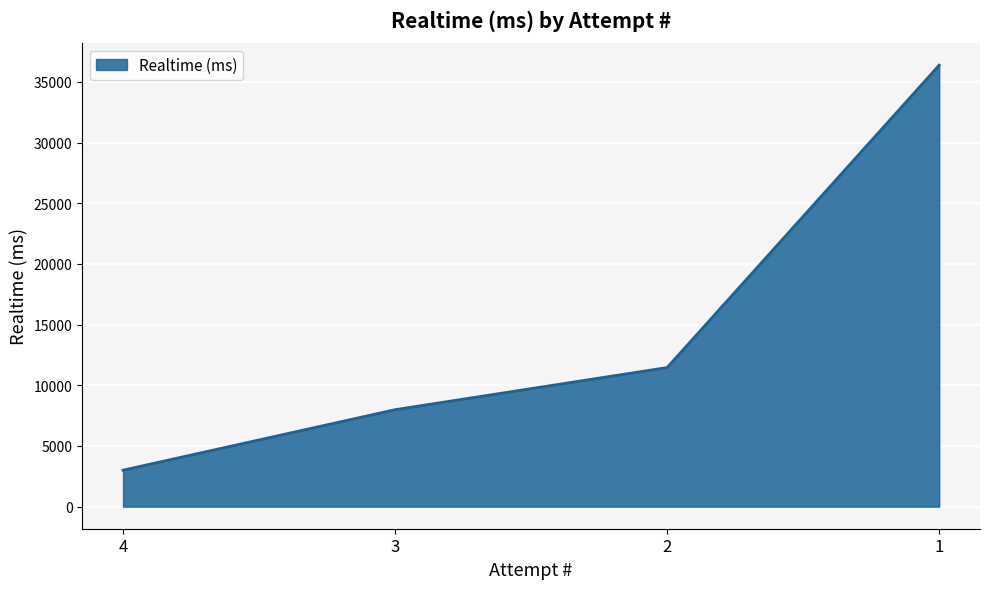

Reading left to right, extract all data points from this chart.

3006	7990	11461	36378